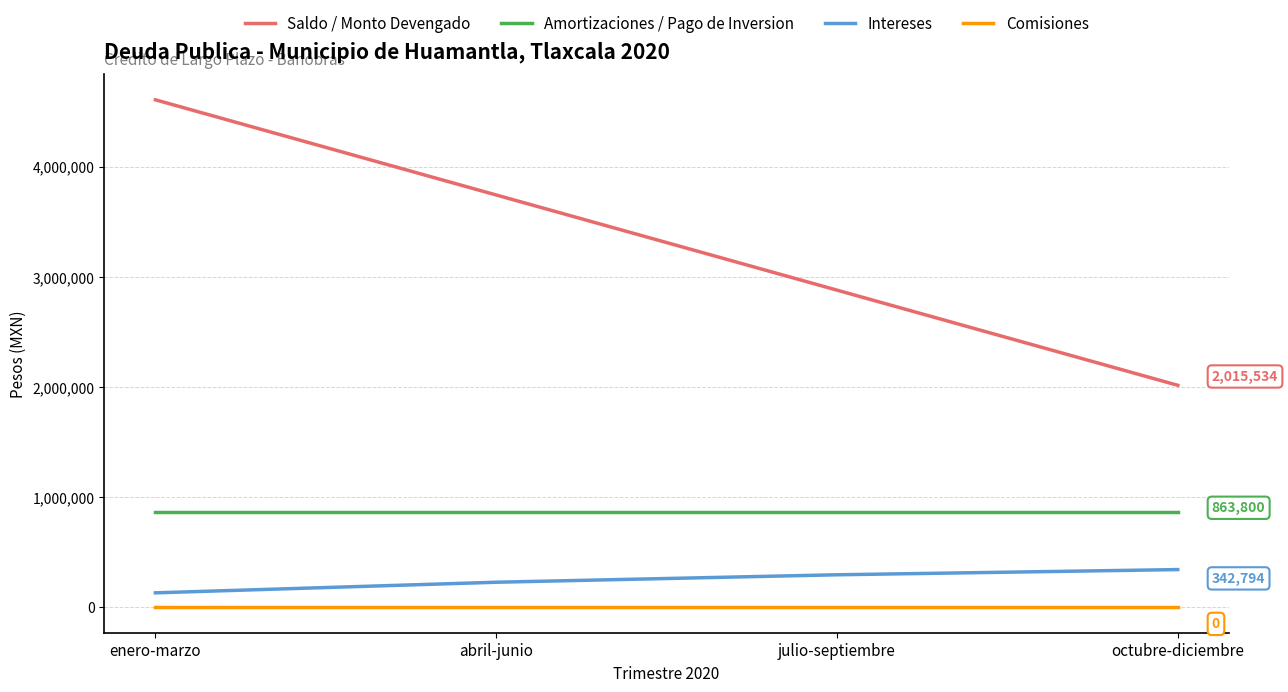

Does the chart display data point markers on the line(s)?

No